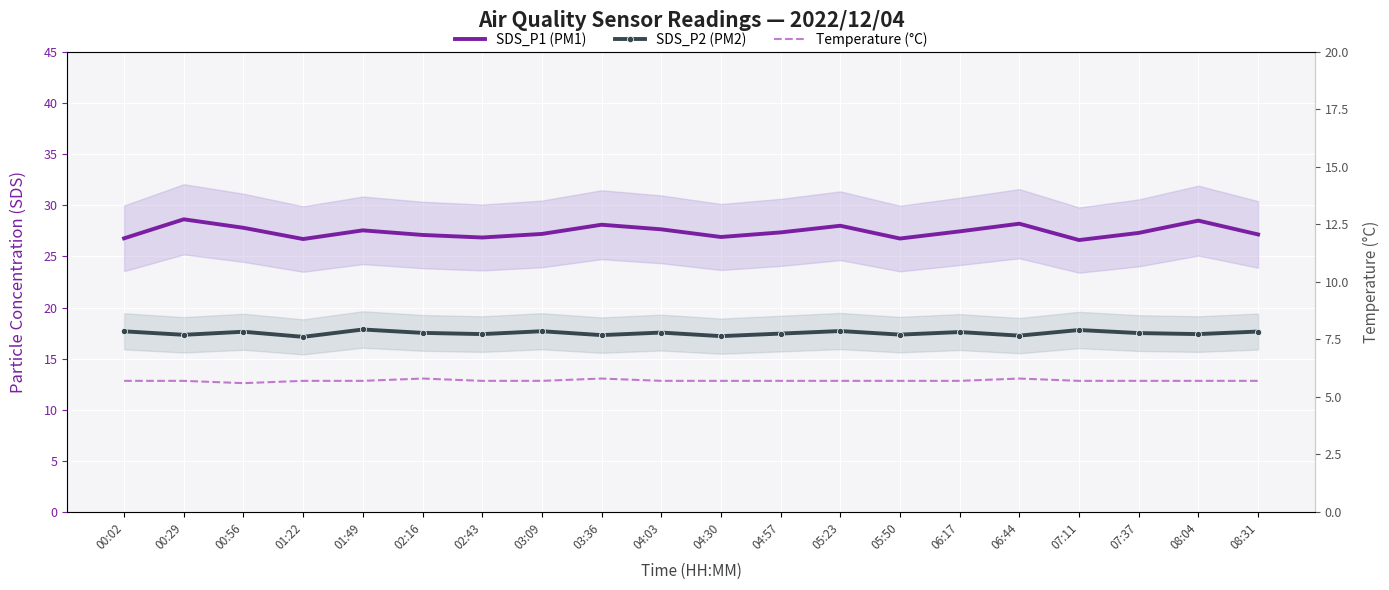

True or false: SDS_P2 (PM2) and Temperature (°C) cross at least once.

False